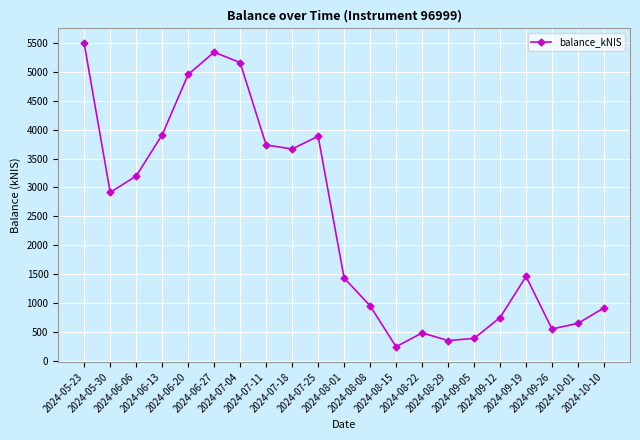

True or false: the data shows 3665.2 at 2024-07-18.

True